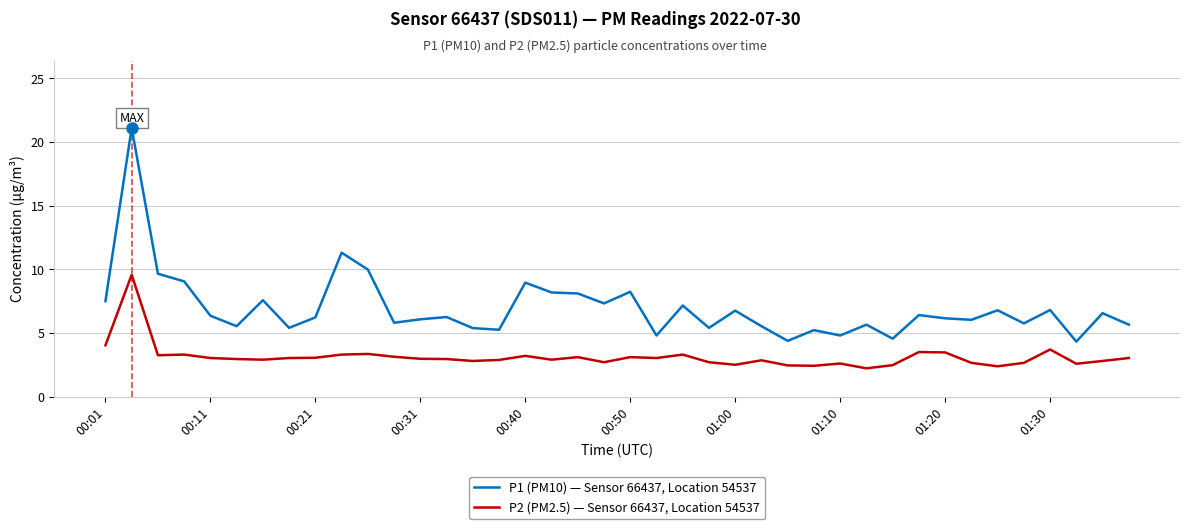

What is the maximum value shown in the chart?

21.1